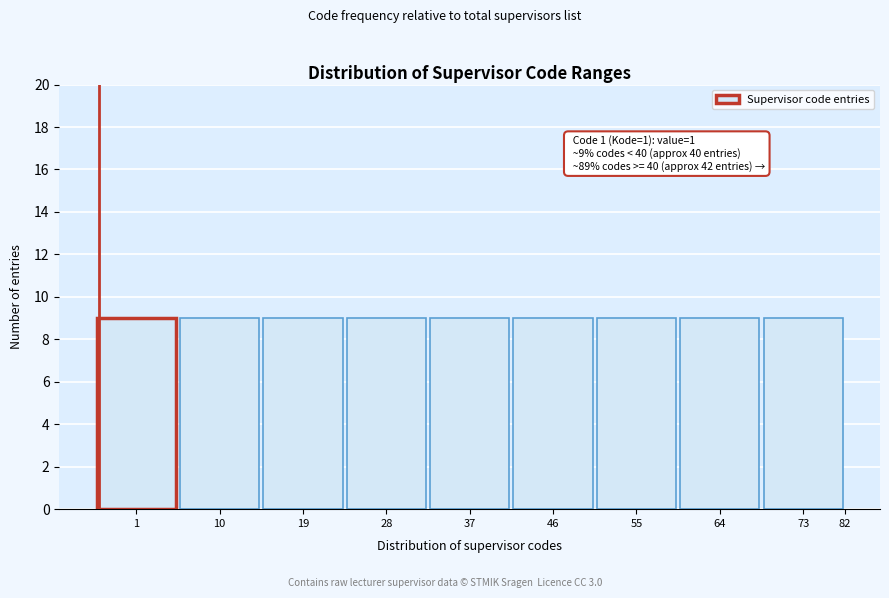

Reading left to right, extract all data points from this chart.

1=9	10=9	19=9	28=9	37=9	46=9	55=9	64=9	73=9	82=0